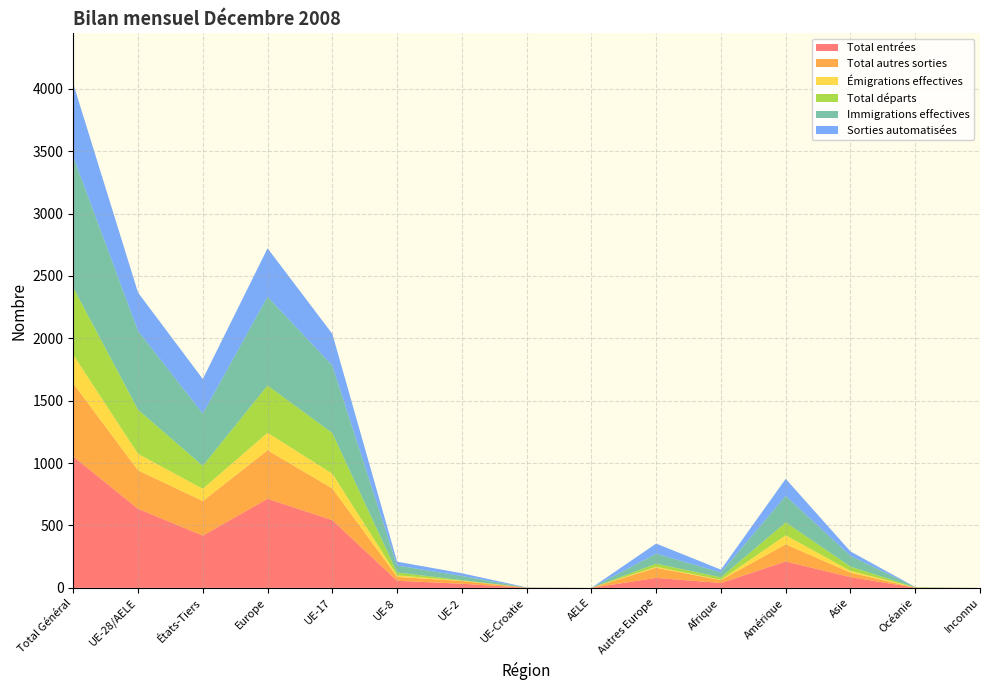

Reading left to right, transcribe all the data shown in this chart.

Total entrées: Total Général=1053	UE-28/AELE=634	États-Tiers=419	Europe=714	UE-17=543	UE-8=57	UE-2=33	UE-Croatie=1	AELE=0	Autres Europe=80	Afrique=39	Amérique=212	Asie=86	Océanie=2	Inconnu=0
Total autres sorties: Total Général=585	UE-28/AELE=308	États-Tiers=277	Europe=389	UE-17=254	UE-8=31	UE-2=22	UE-Croatie=1	AELE=0	Autres Europe=81	Afrique=23	Amérique=137	Asie=36	Océanie=0	Inconnu=0
Émigrations effectives: Total Général=230	UE-28/AELE=132	États-Tiers=98	Europe=140	UE-17=118	UE-8=12	UE-2=2	UE-Croatie=0	AELE=0	Autres Europe=8	Afrique=3	Amérique=72	Asie=14	Océanie=1	Inconnu=0
Total départs: Total Général=538	UE-28/AELE=354	États-Tiers=184	Europe=379	UE-17=326	UE-8=23	UE-2=5	UE-Croatie=0	AELE=0	Autres Europe=25	Afrique=19	Amérique=104	Asie=34	Océanie=2	Inconnu=0
Immigrations effectives: Total Général=1050	UE-28/AELE=631	États-Tiers=419	Europe=711	UE-17=541	UE-8=56	UE-2=33	UE-Croatie=1	AELE=0	Autres Europe=80	Afrique=39	Amérique=212	Asie=86	Océanie=2	Inconnu=0
Sorties automatisées: Total Général=585	UE-28/AELE=308	États-Tiers=277	Europe=389	UE-17=254	UE-8=31	UE-2=22	UE-Croatie=1	AELE=0	Autres Europe=81	Afrique=23	Amérique=137	Asie=36	Océanie=0	Inconnu=0